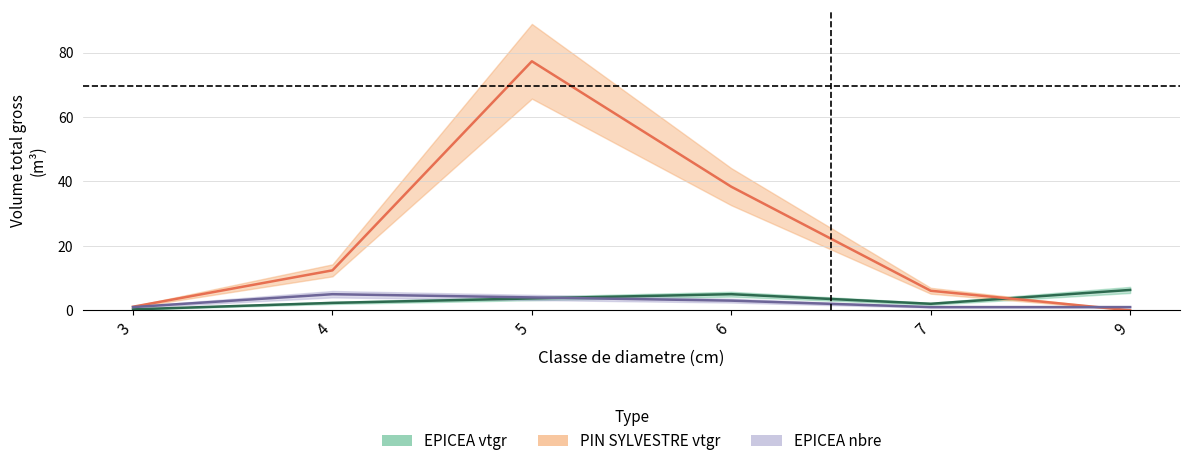

What is the sum of all PIN SYLVESTRE_vtgr values?

135.2